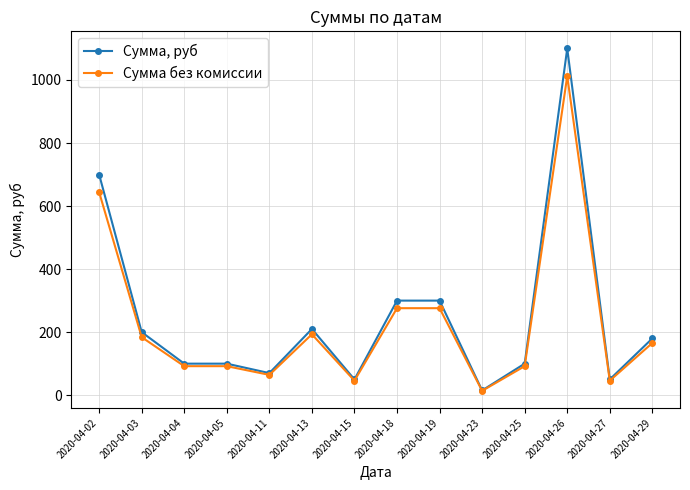

What is the spread (max minus min) of values at 2020-04-02?

56.0